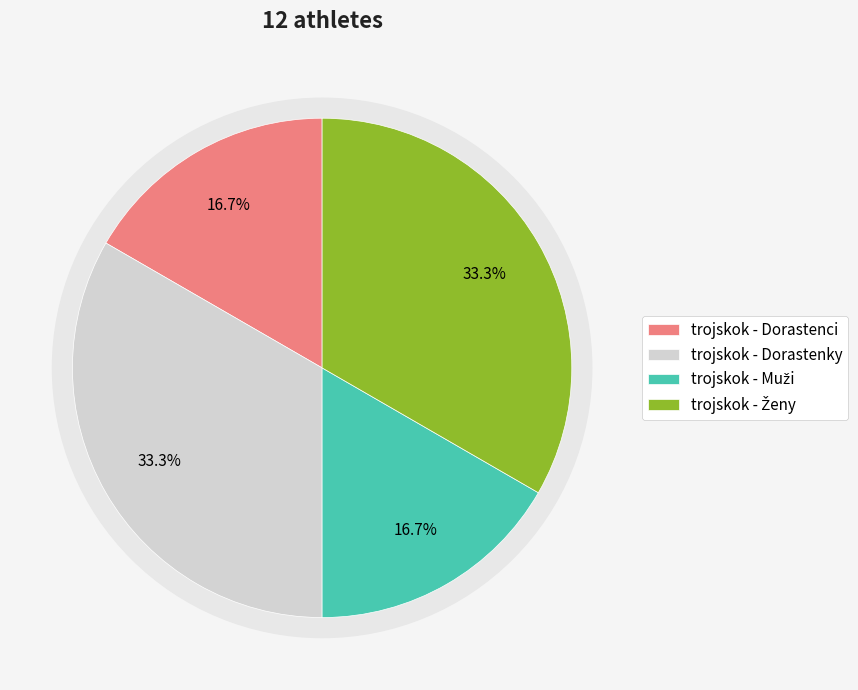

What percentage is the trojskok - Dorastenky slice, to the nearest percent?

33%